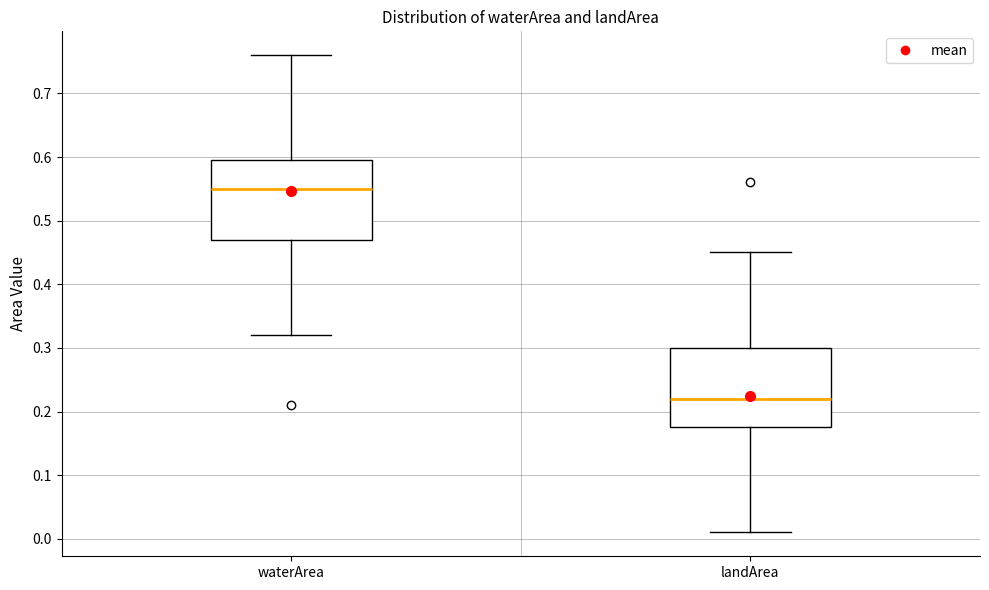

Where does the upper whisker of the box for landArea end on the y-axis? The values are not printed on the chart, so give them approximately, as read against the axis.

0.45